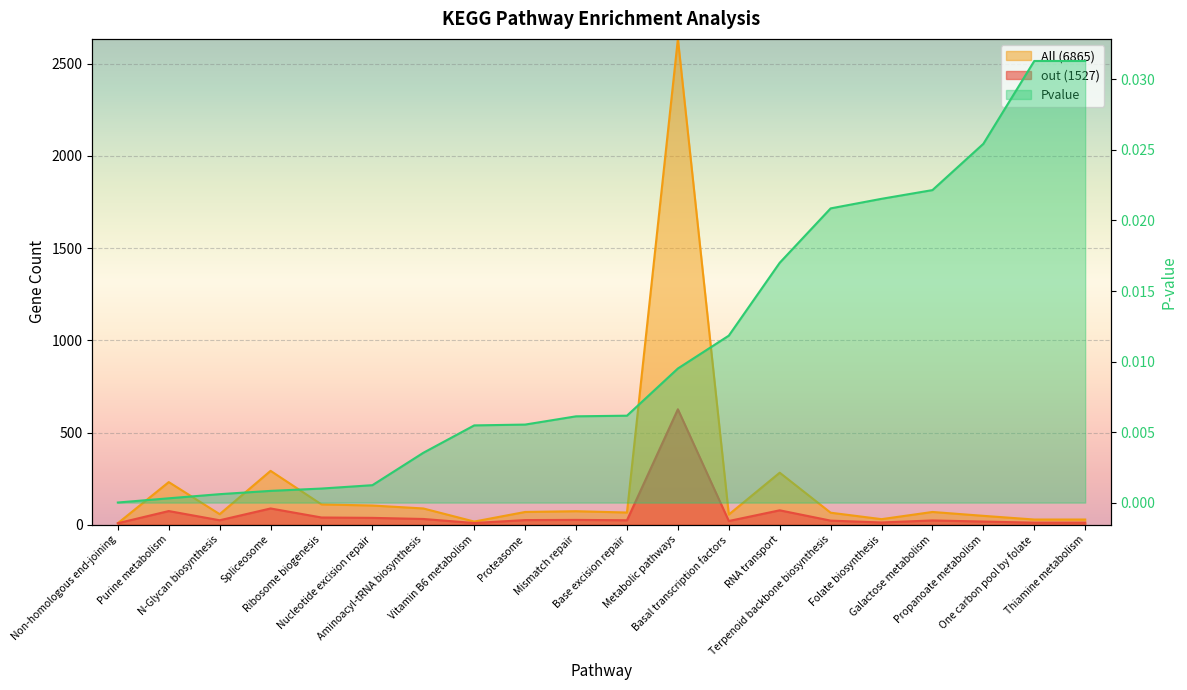

Does the chart display data point markers on the line(s)?

No